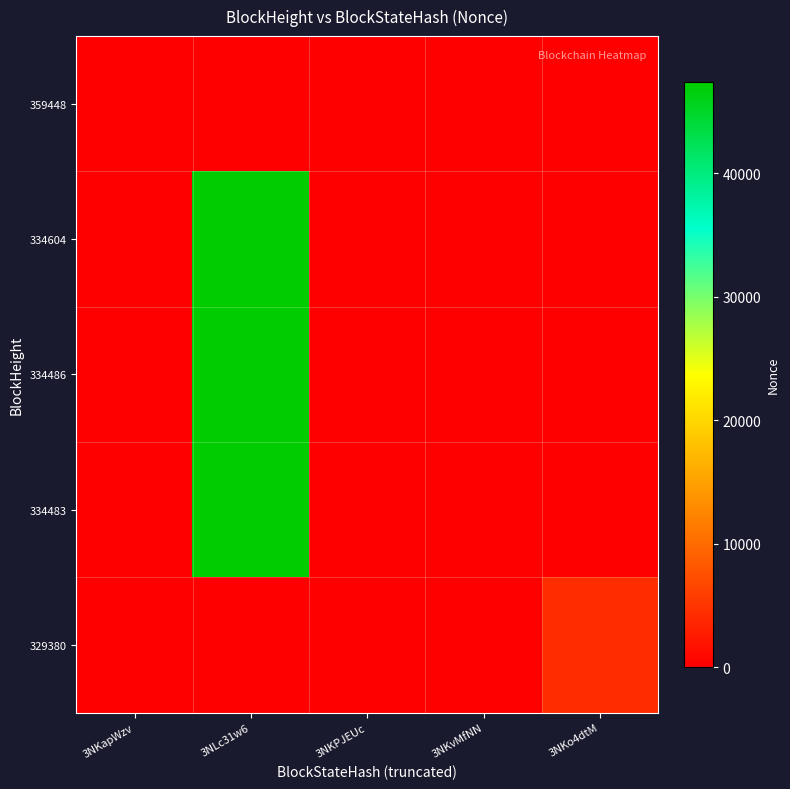

At which category is the sum across all series the highest?

3NLc31w6